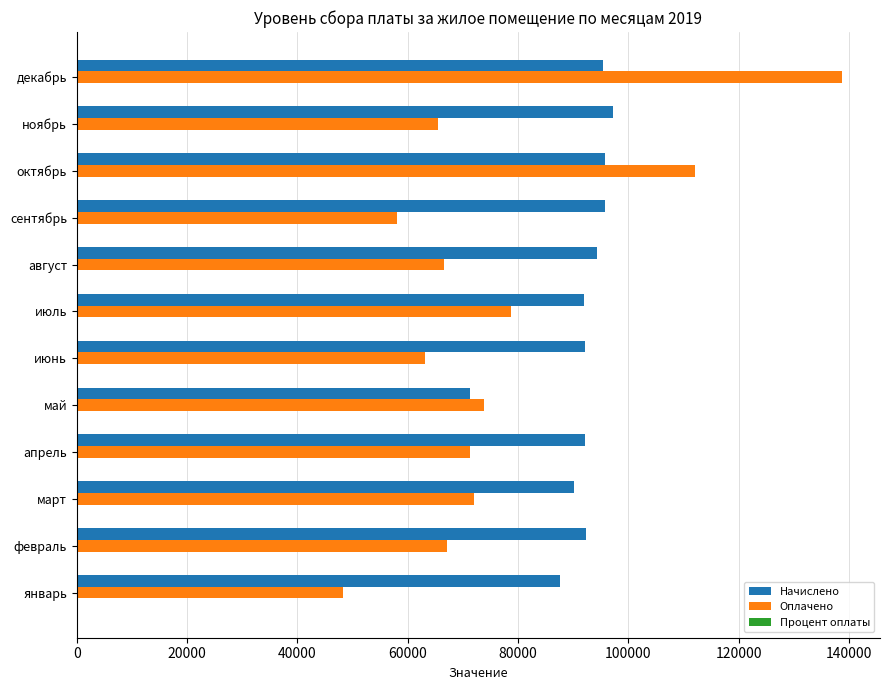

What is the sum of all Начислено values?

1096036.4